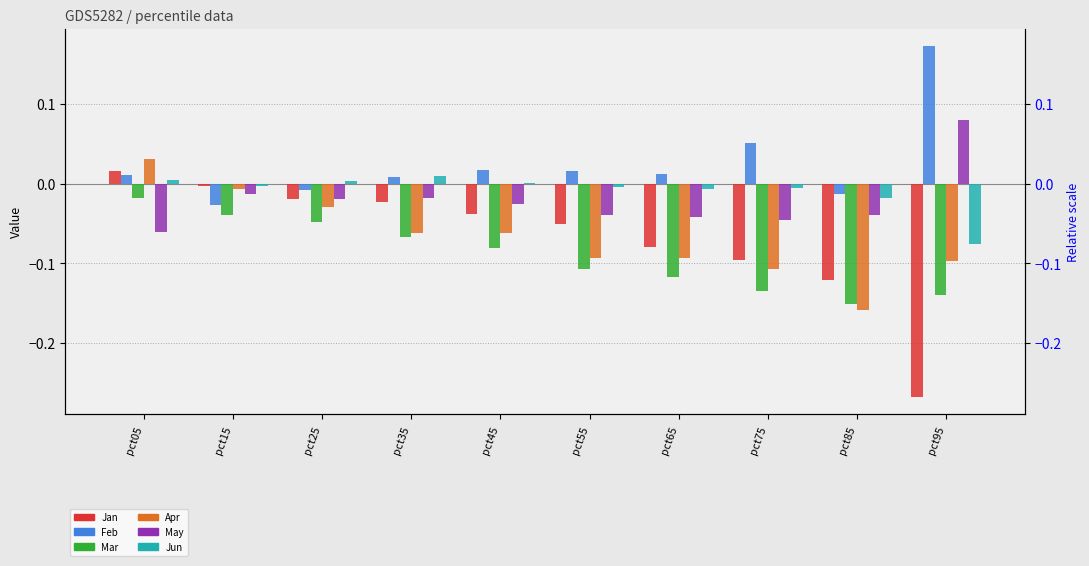

The value of May at pct25 is -0.0. True or false?

True